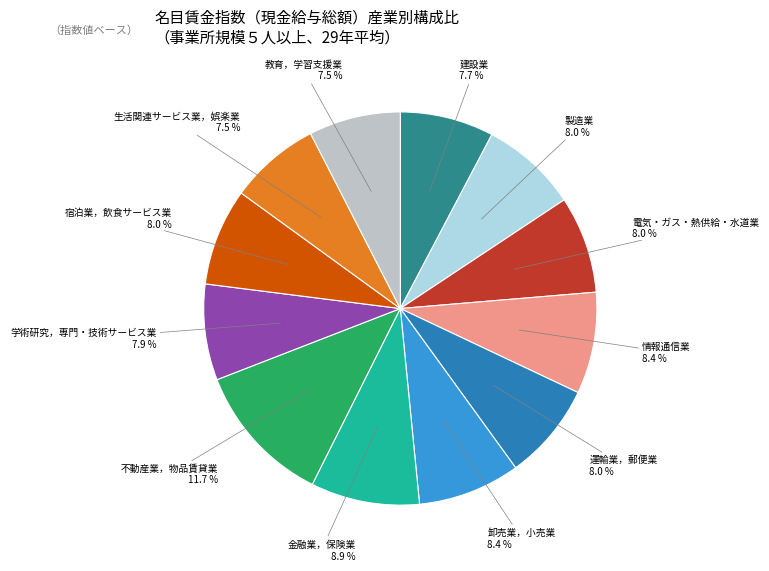

To the nearest percent, what is the average slice percentage?

8%